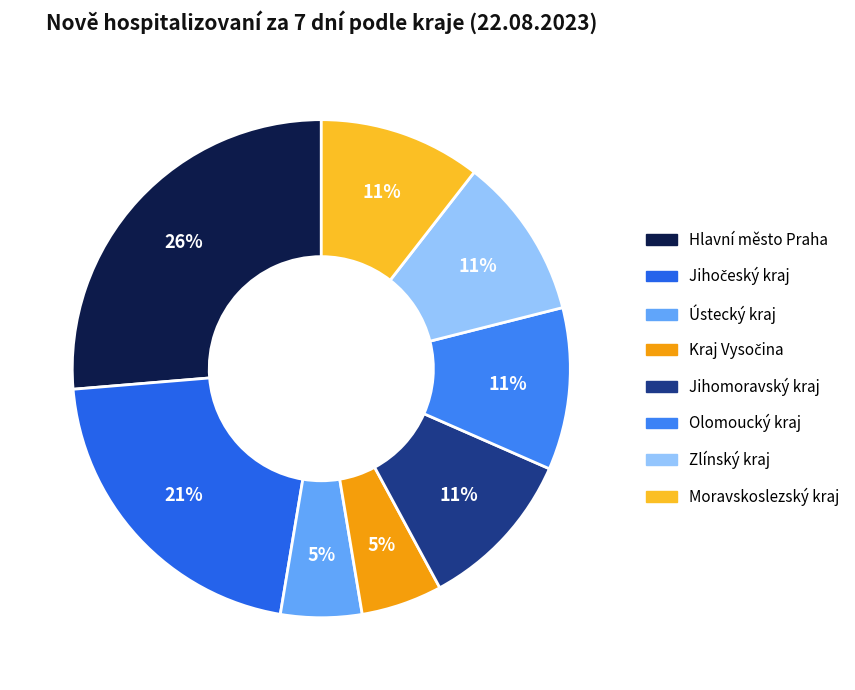

Count the number of slices in the pie.

8